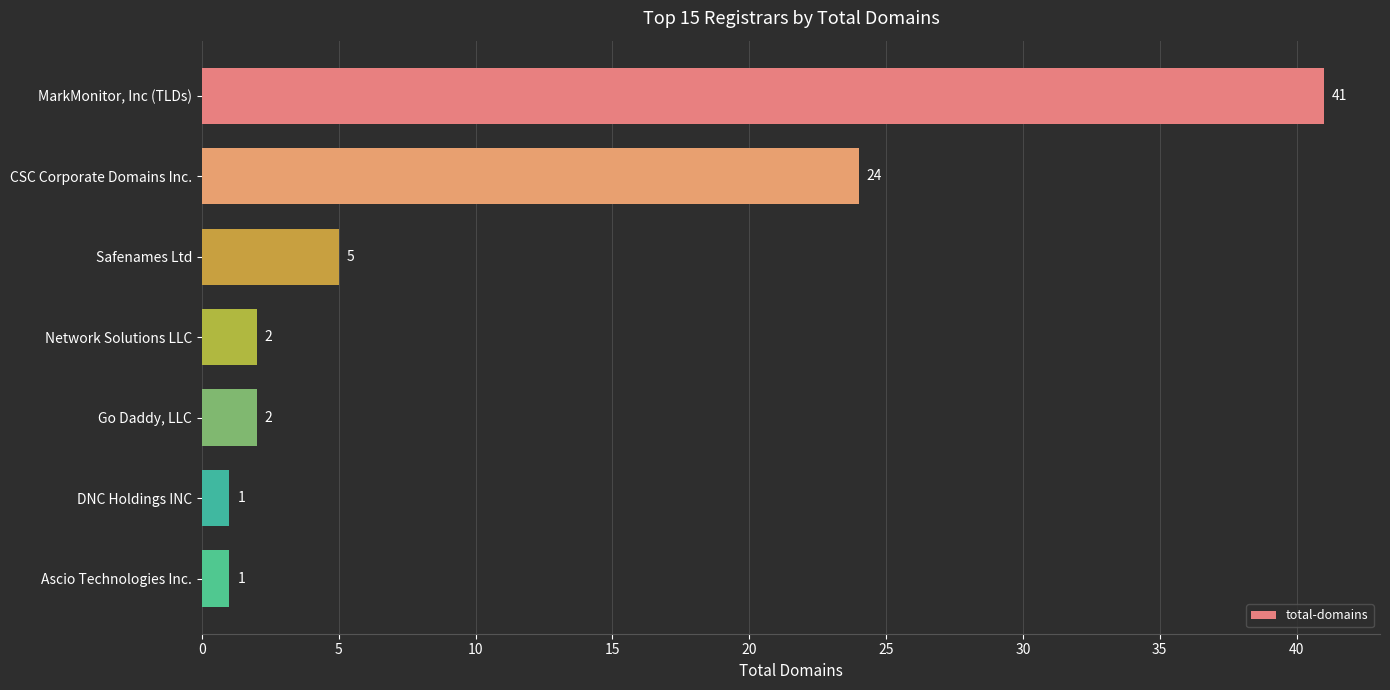

What is the change in value from MarkMonitor, Inc (TLDs) to Ascio Technologies Inc.?

-40